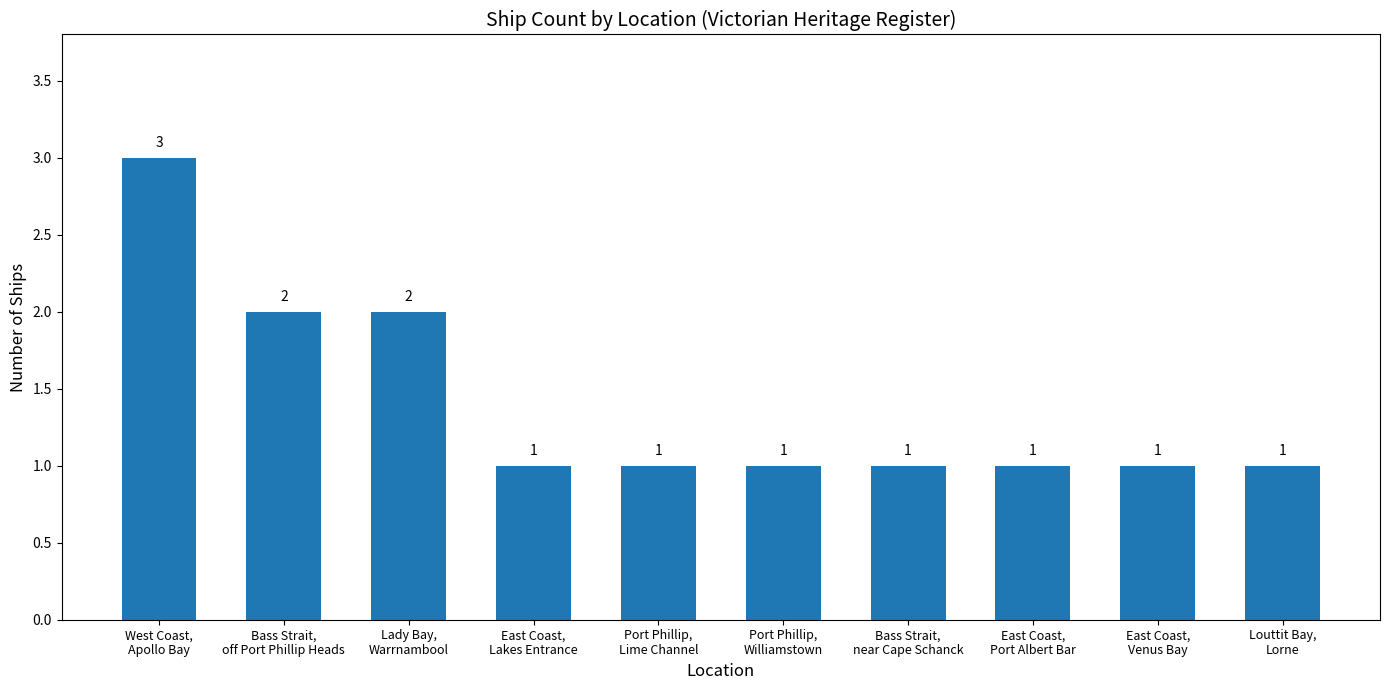

Count the values in the range 1 to 2.

9